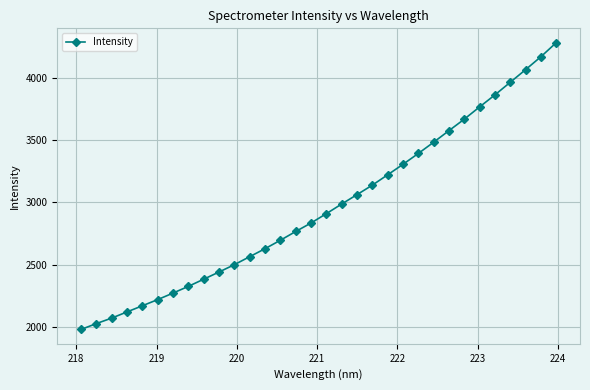

True or false: the data has more than 2 interior local peaks.

False